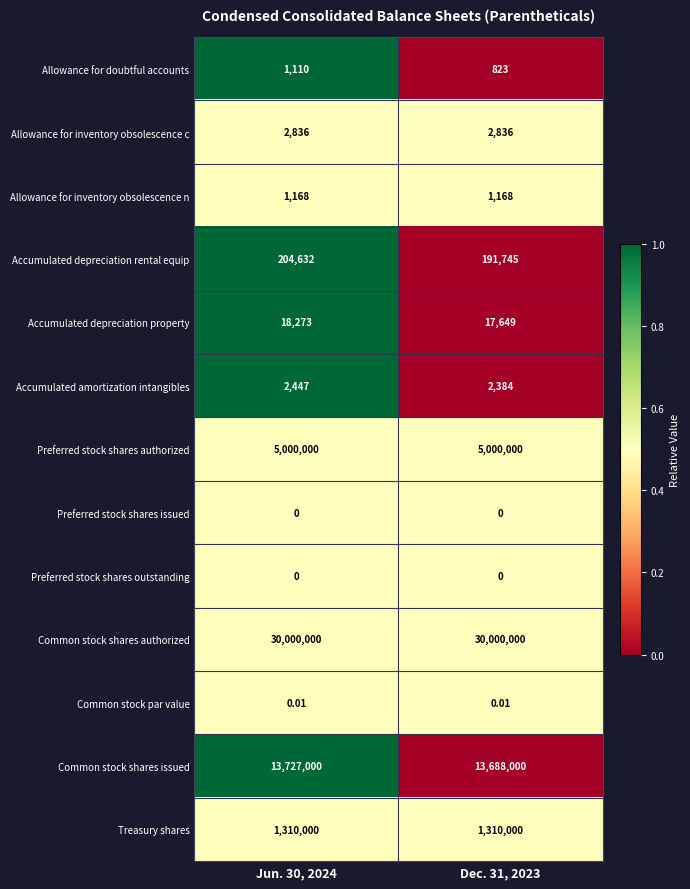

Which series changed the most between Jun. 30, 2024 and Dec. 31, 2023?

Common stock shares issued